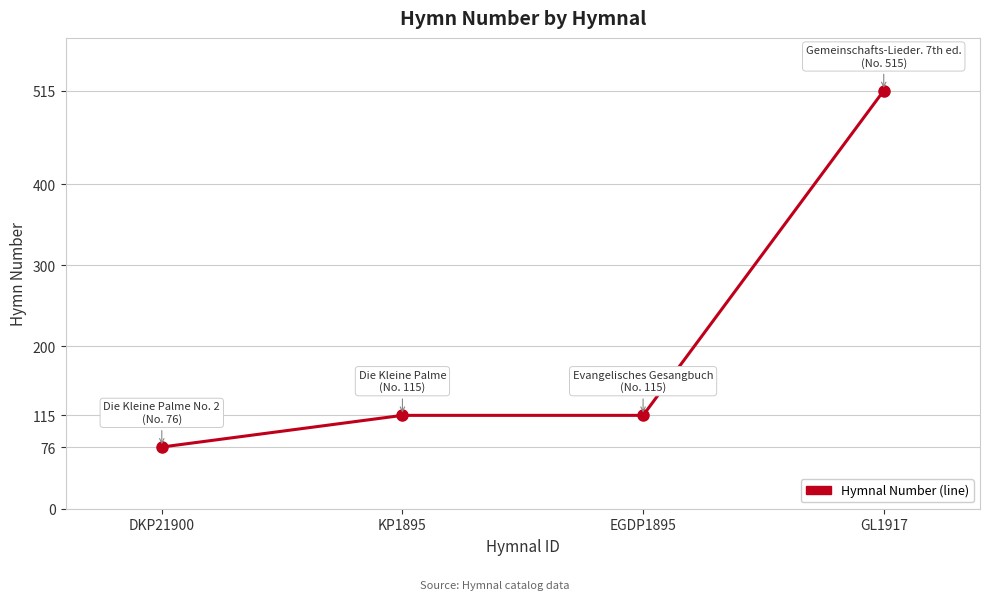

True or false: there are more than 2 points higher than both neighbors.

False